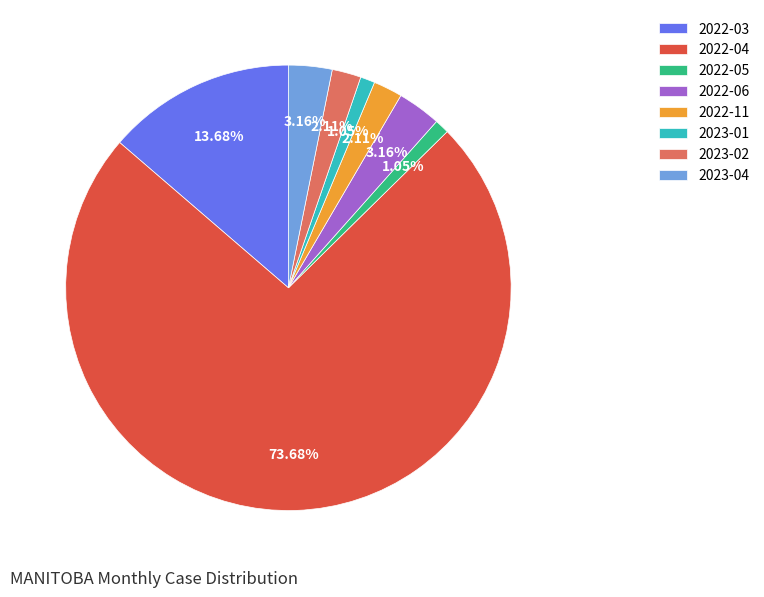

How many segments does this pie chart have?

8